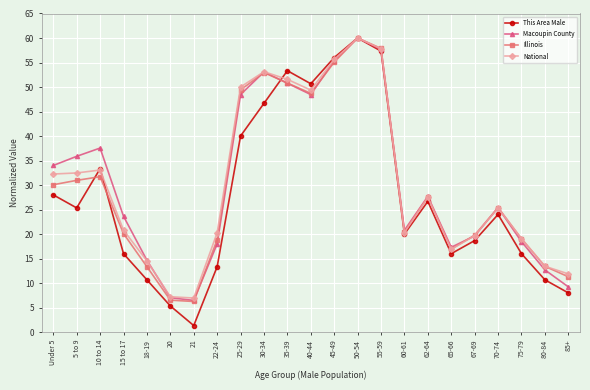

Is it true that Illinois equals 31.0 at 5 to 9?

True